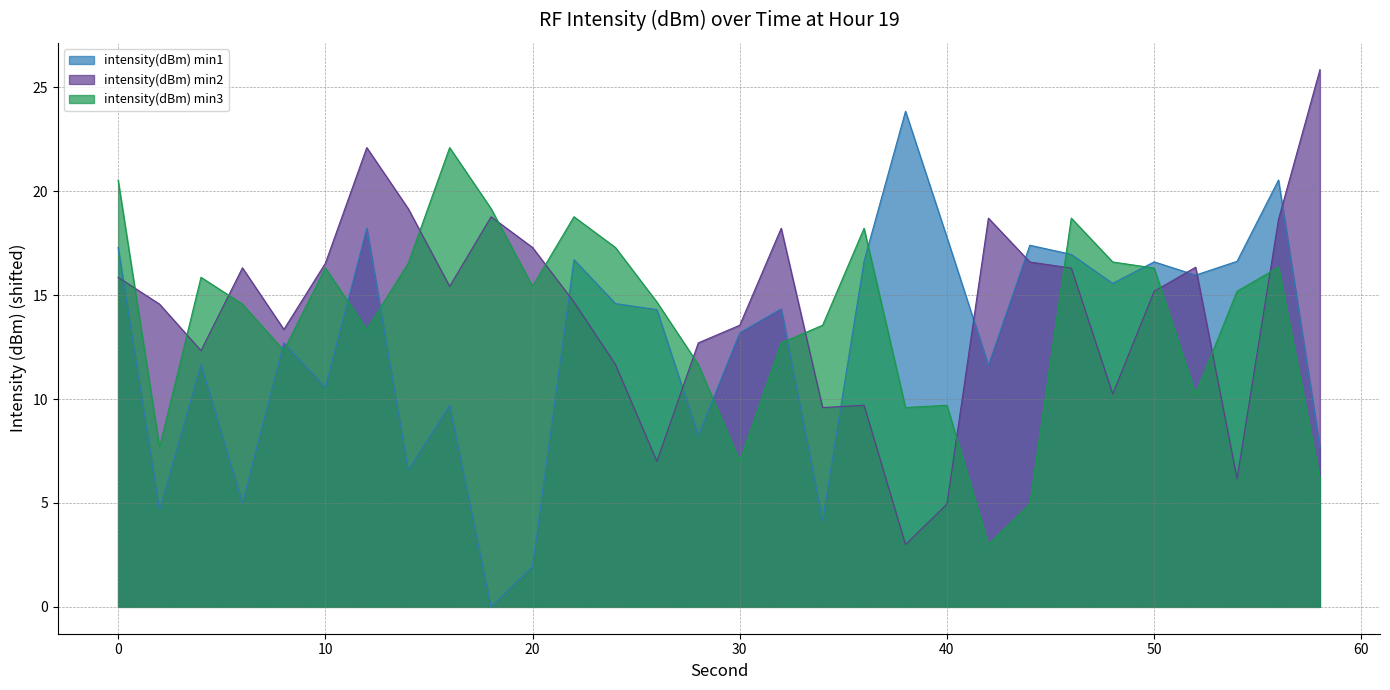

Is the value of intensity(dBm) min1 at 2 greater than the value of intensity(dBm) min2 at 22?

No